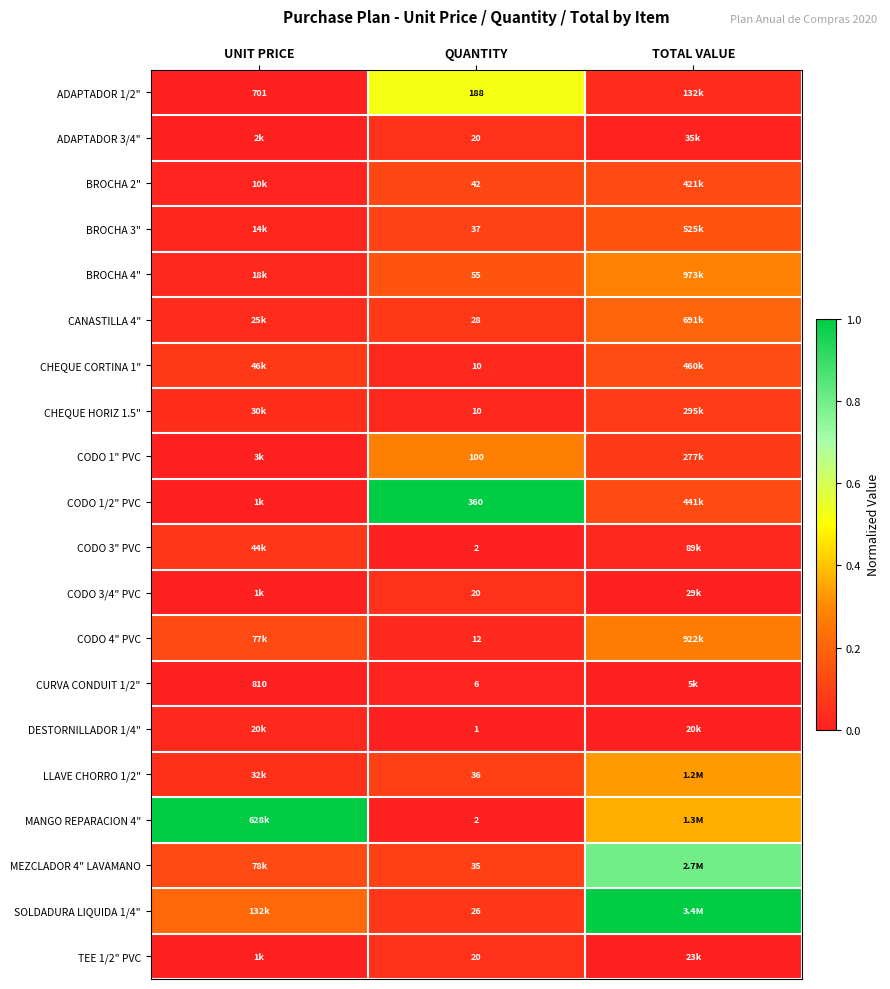

What is the maximum value shown in the chart?

1.0